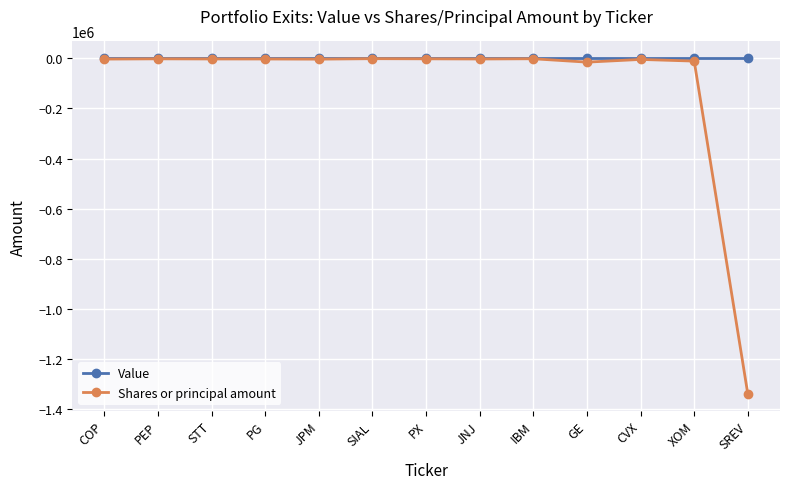

True or false: Shares or principal amount has more than 0 points higher than both neighbors.

True